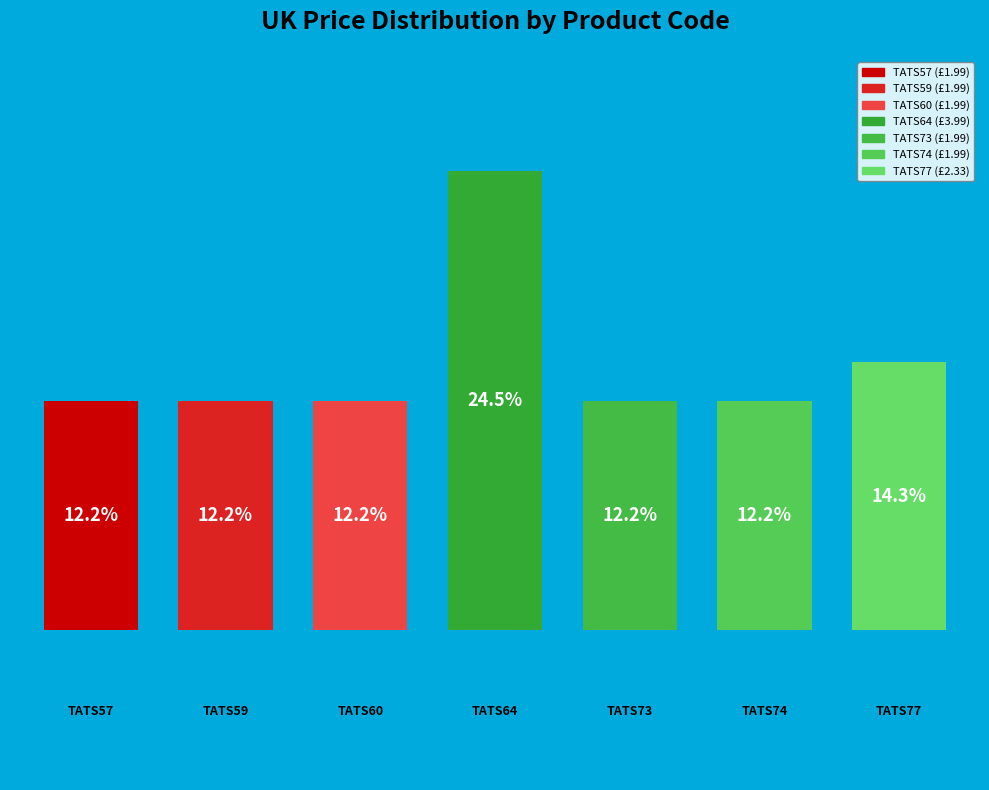

Is it true that TATS64 is 25% of the pie?

True